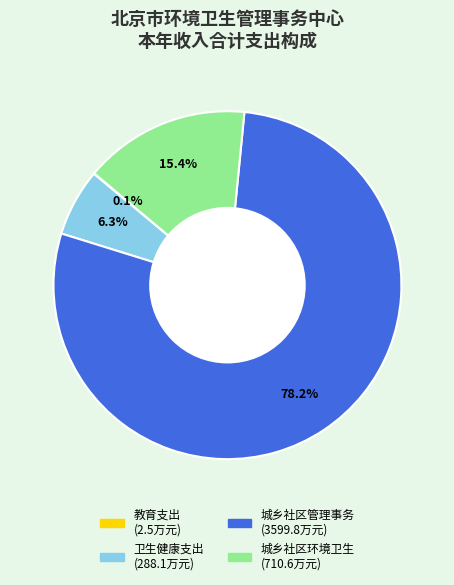

What percentage is NOT represented by 卫生健康支出?

93.7%